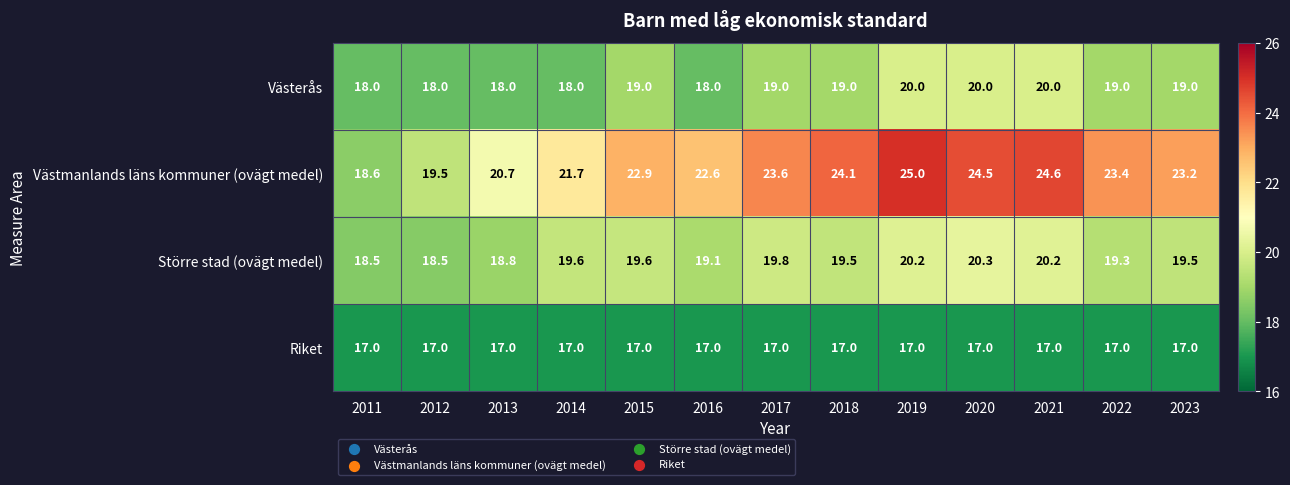

At which category is the sum across all series the highest?

2019